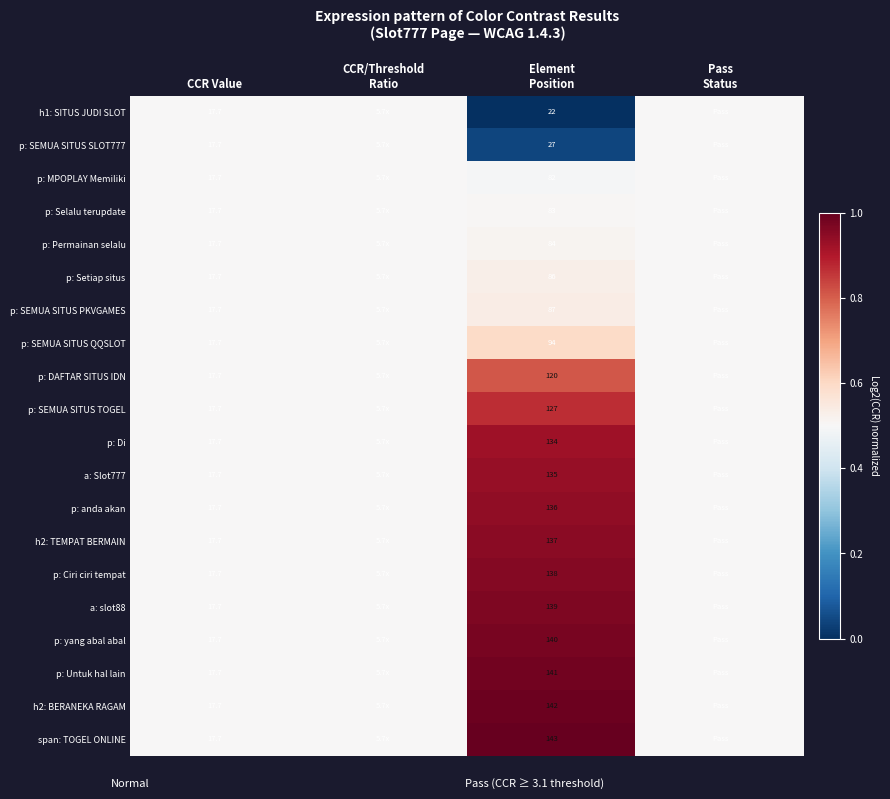

The a: Slot777 series shows 23.3 at CCR Value. True or false?

False